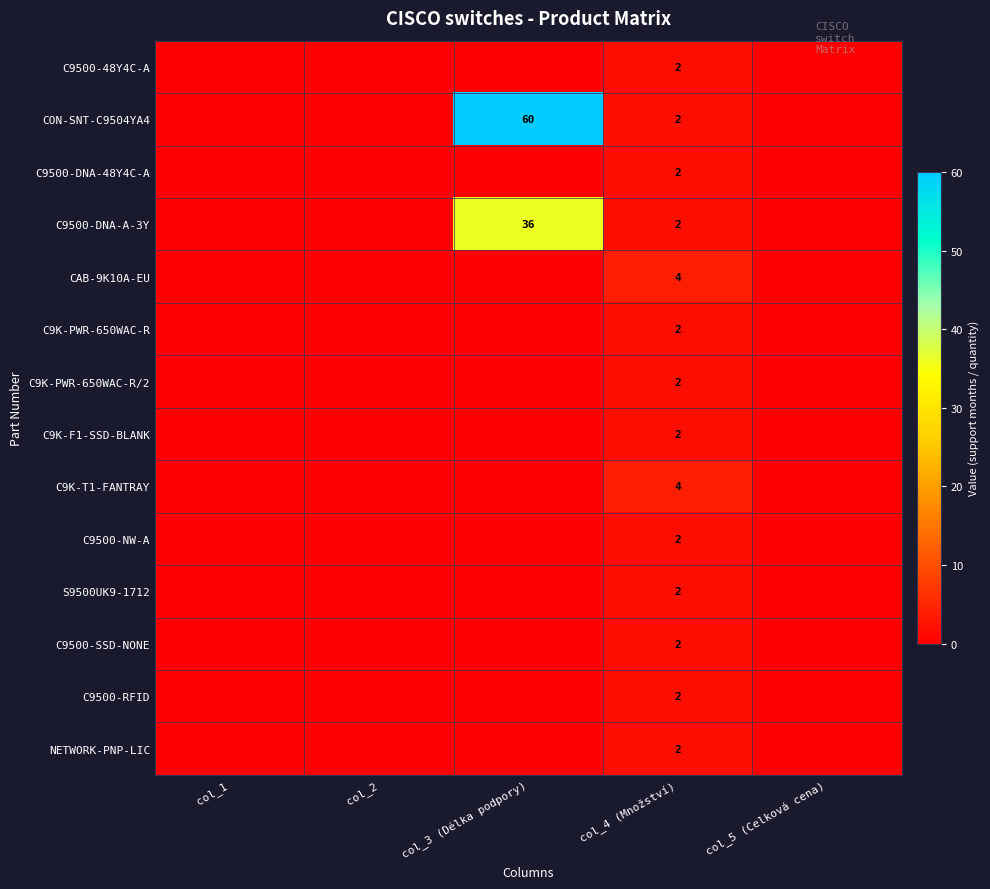

How many C9500-SSD-NONE values are between 0 and 1?

4